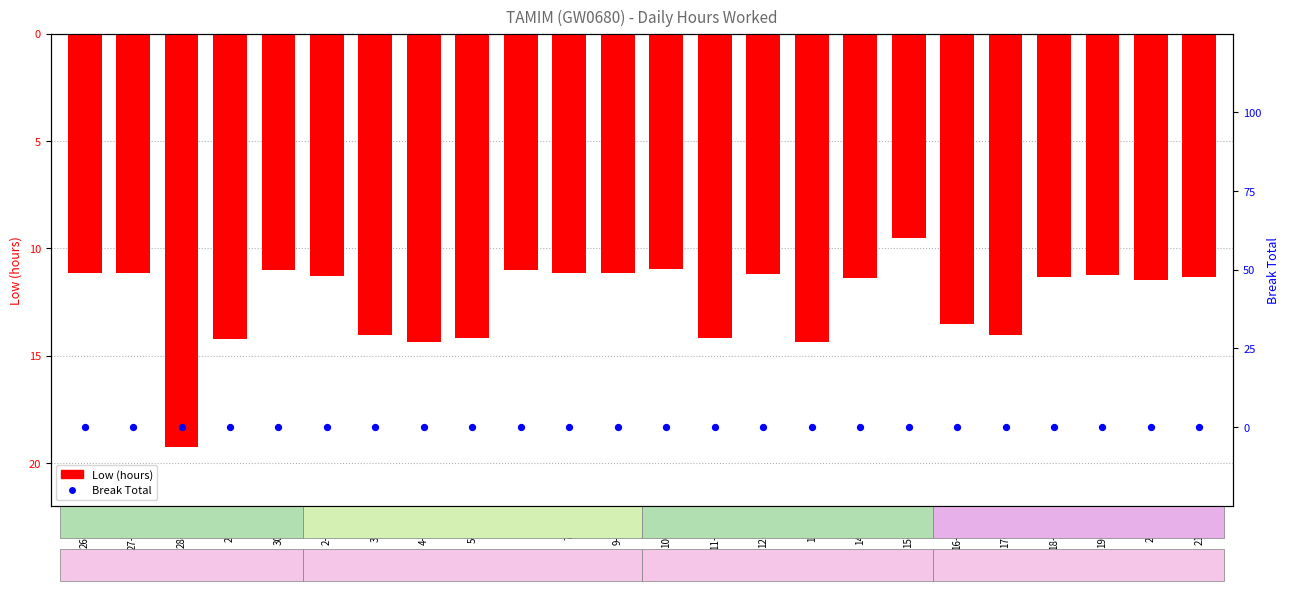

At which category is the sum across all series the highest?

15-Sun